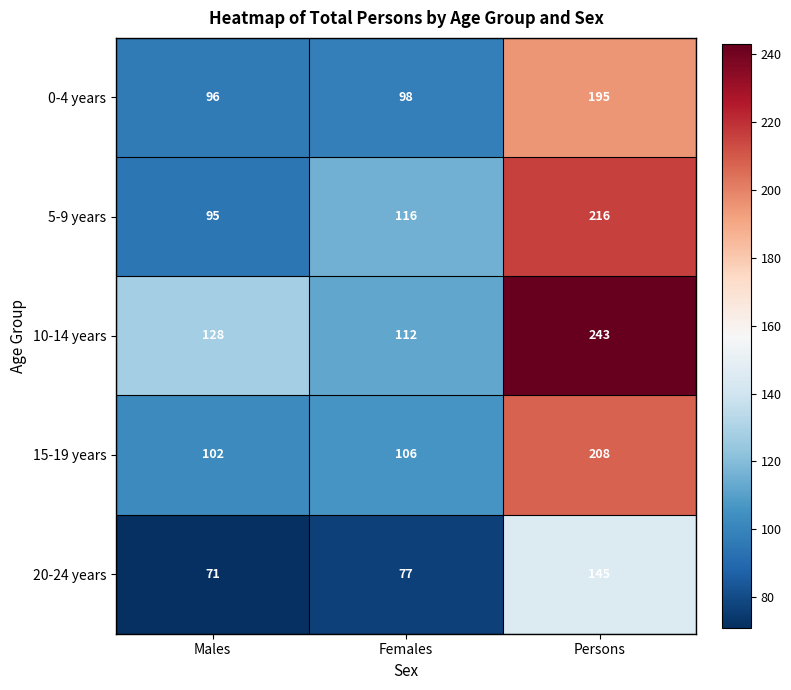

Is it true that 0-4 years equals 96 at Males?

True